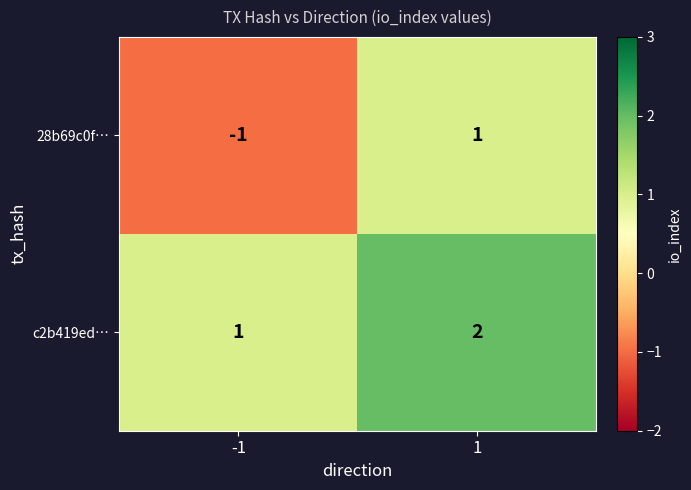

List the series in order of their overall mean, lowest first.

28b69c0f…, c2b419ed…